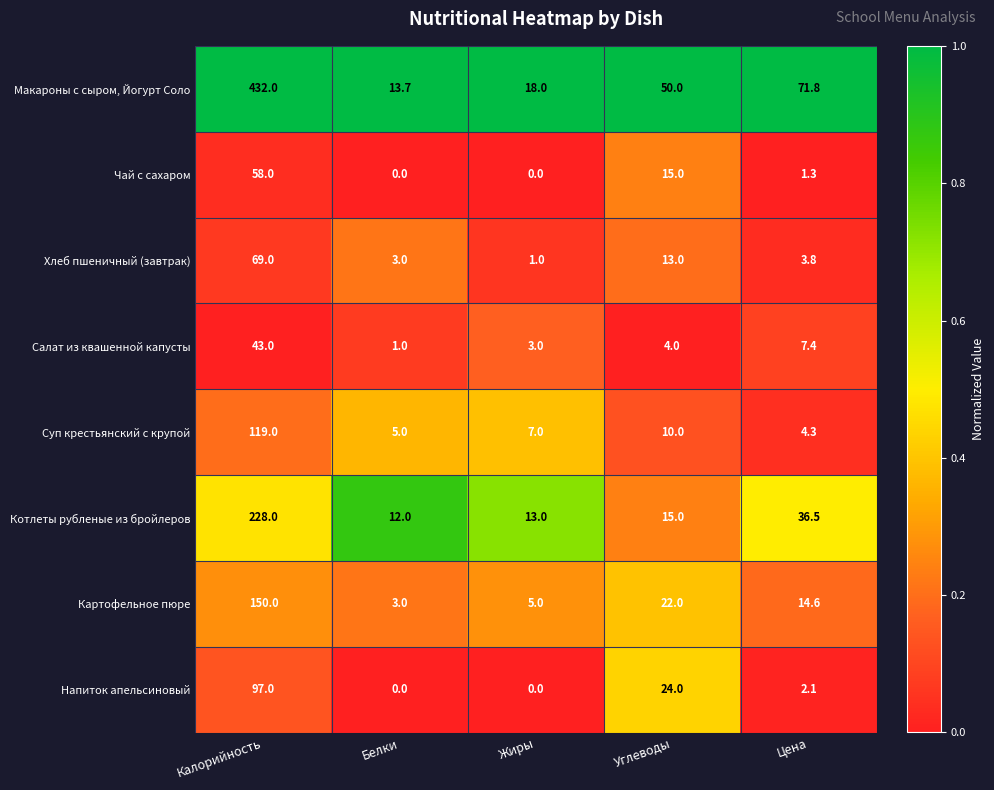

Which series changed the most between Калорийность and Цена?

Макароны с сыром, Йогурт Соло